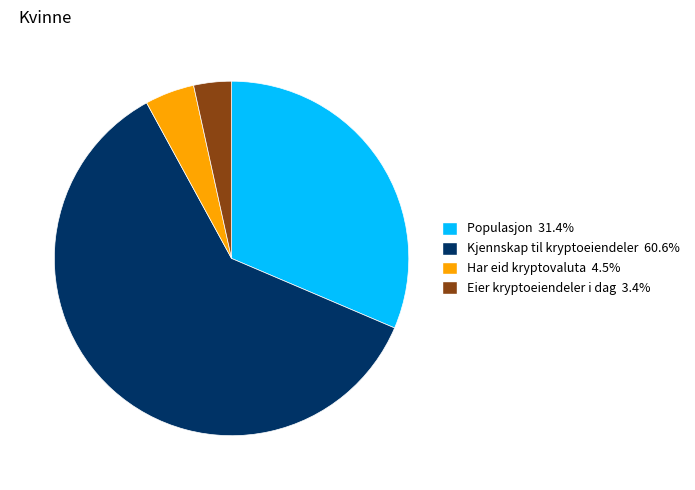

True or false: Har eid kryptovaluta accounts for 14% of the total.

False